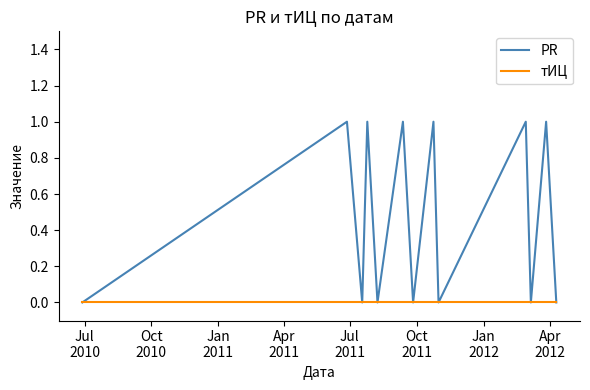

How many lines are shown in the chart?

2